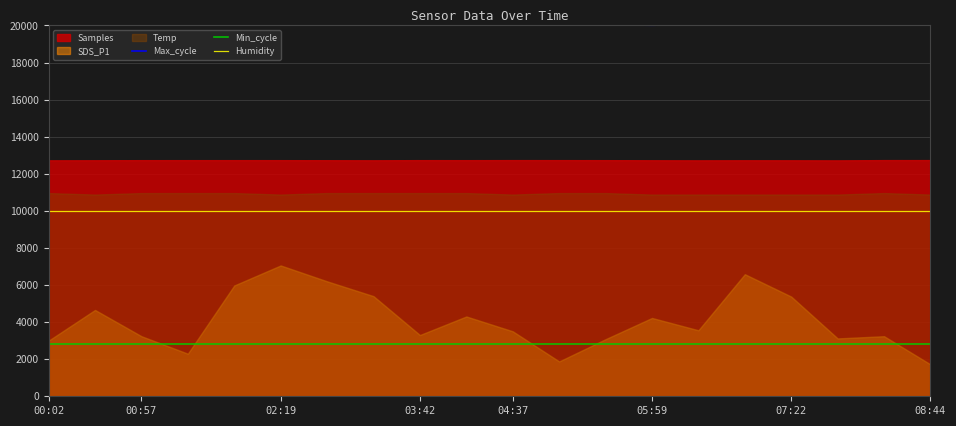

True or false: Max_cycle has more than 2 points higher than both neighbors.

True